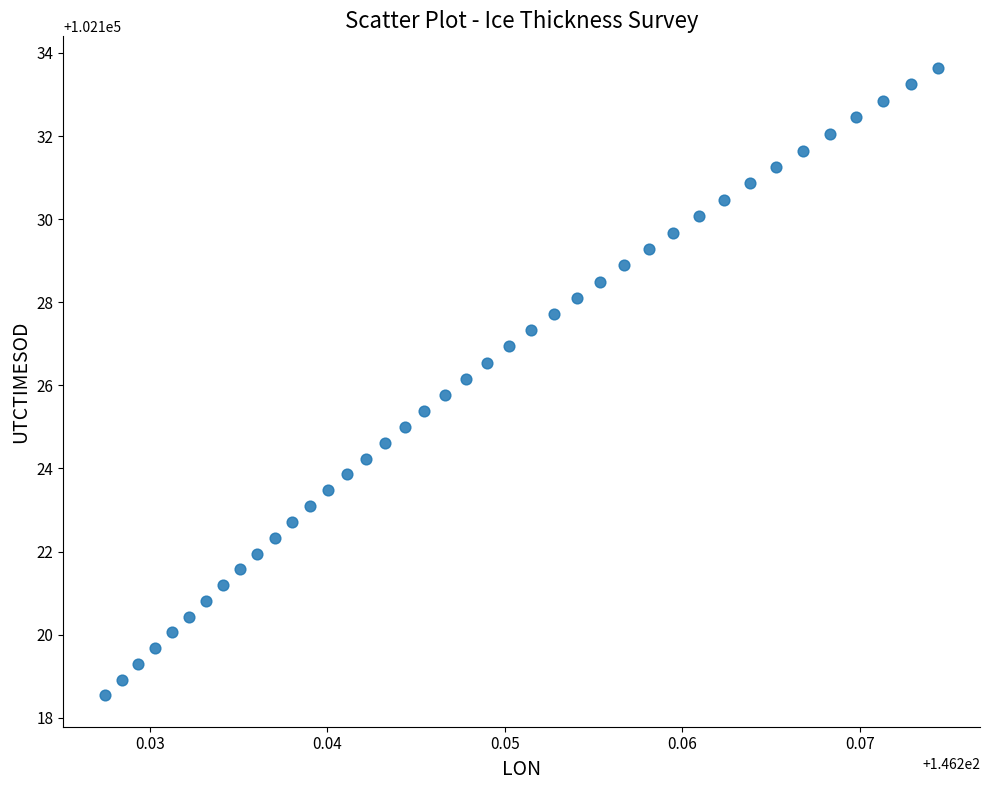

What is the range of Y values (max minus min)?

15.1